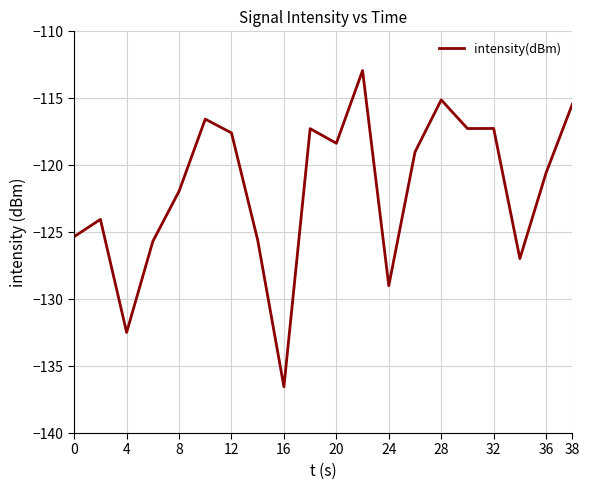

What is the difference between the maximum and minimum values?

23.6